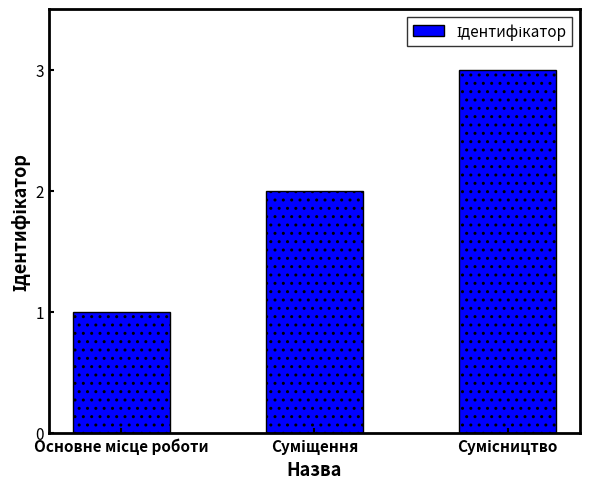

How many bars are there in total?

3